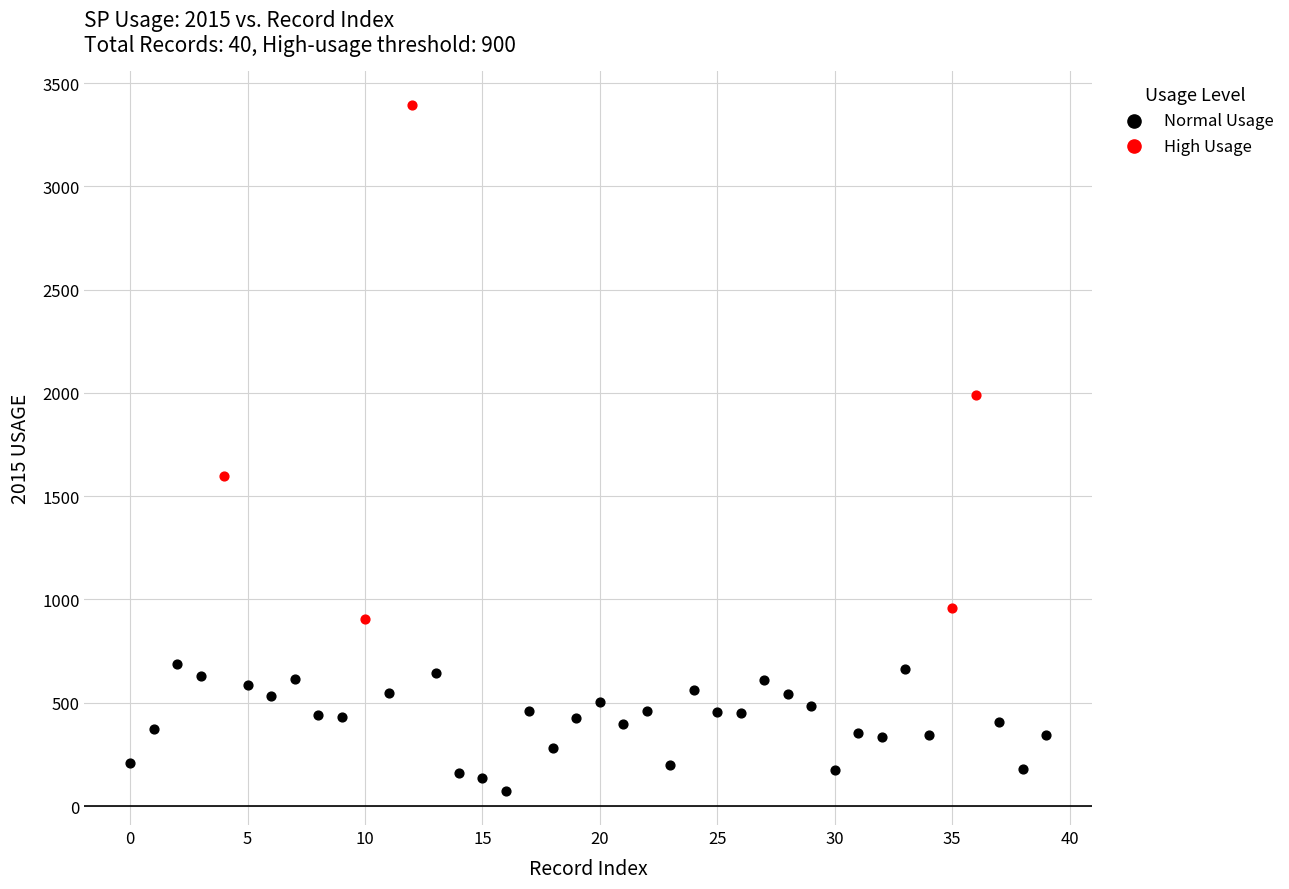

Which series contains the highest Y value?

High Usage